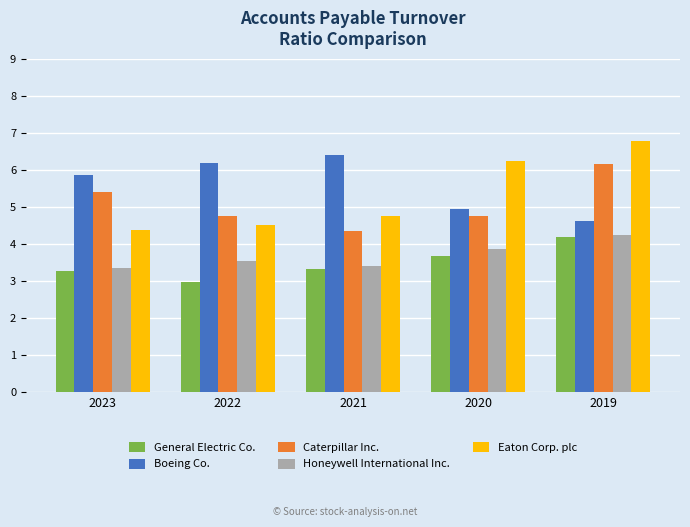

What is the approximate value of General Electric Co. at 2021?

3.3